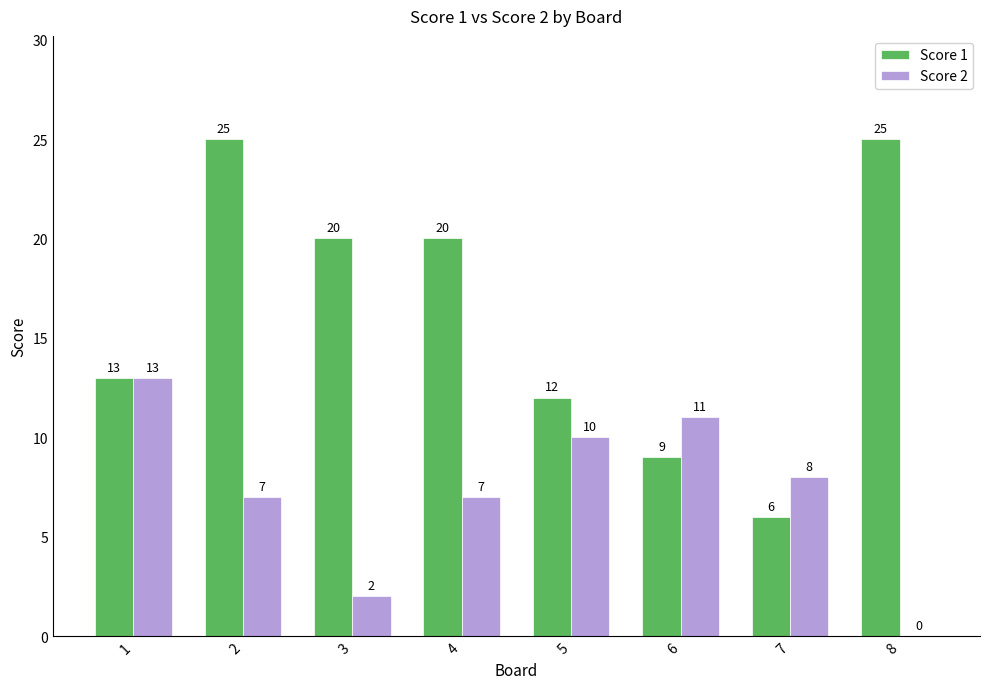

What is the highest value of the Score 1 series?

25